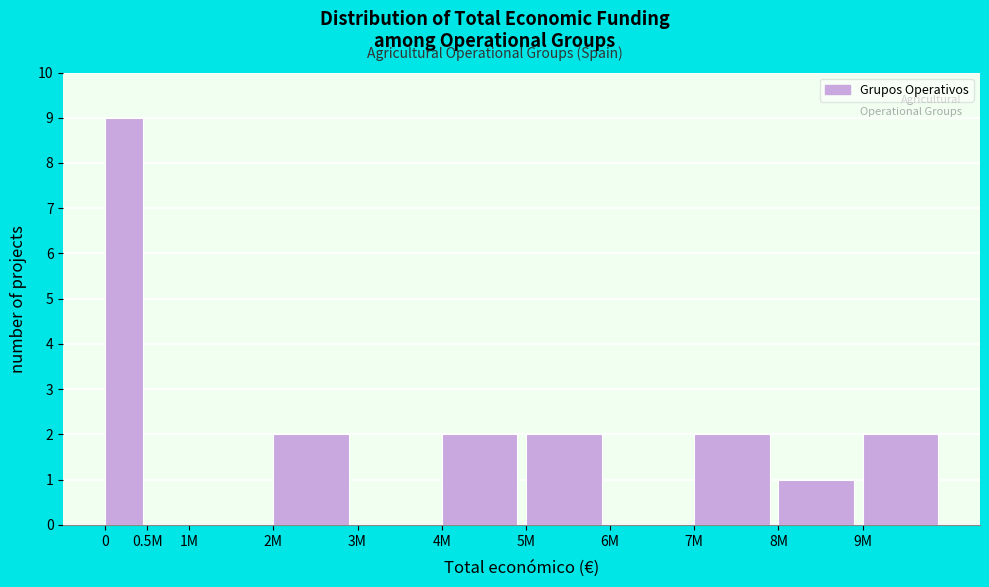

Reading right to left, list all the values displayed in this chart.

9M=2	8M=1	7M=2	6M=0	5M=2	4M=2	3M=0	2M=2	1M=0	0.5M=0	0=9